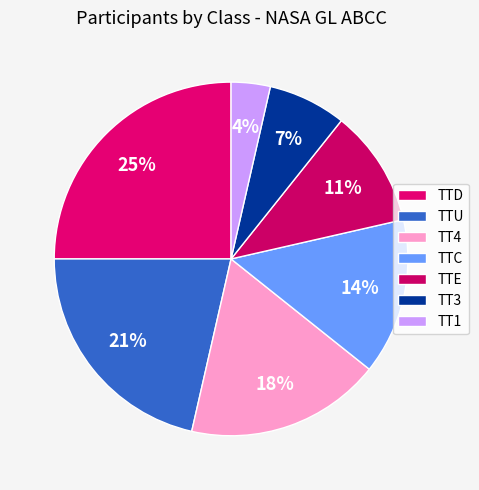

What percentage is the TT4 slice, to the nearest percent?

18%